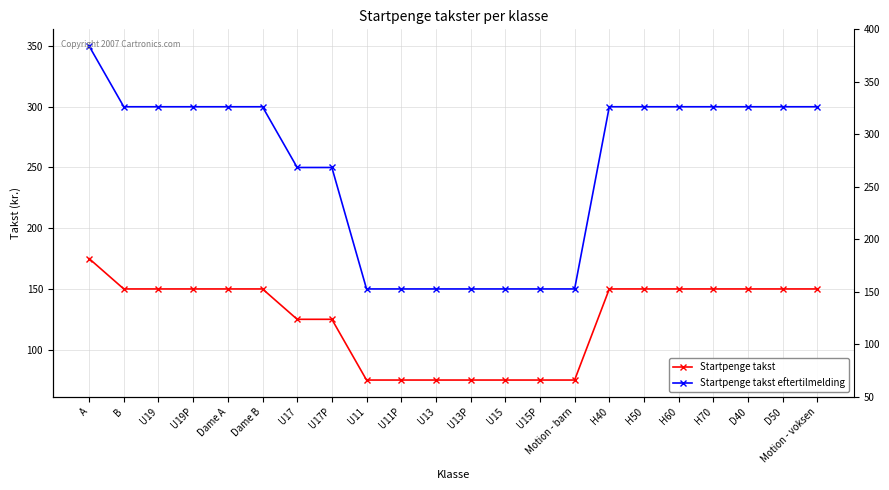

True or false: Startpenge takst and Startpenge takst eftertilmelding intersect in this chart.

False